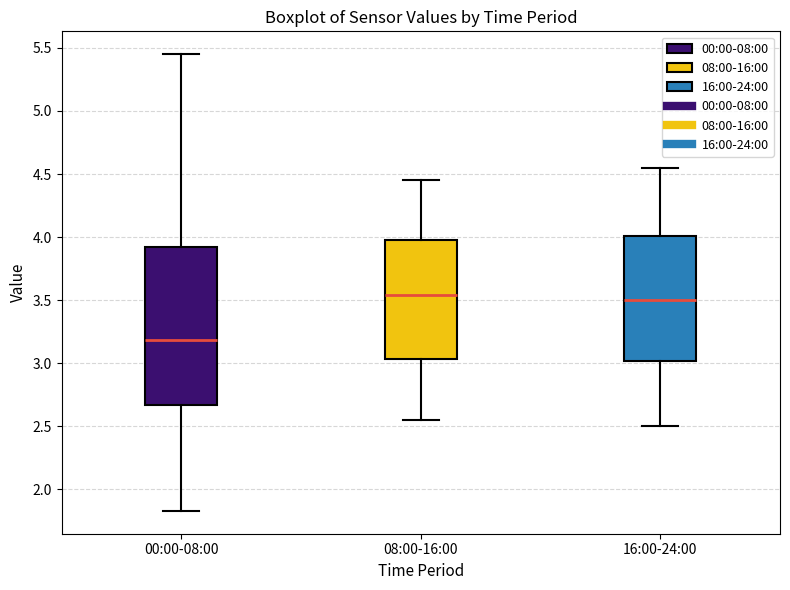

Which box is the tallest, from its lower edge to its upper edge?

00:00-08:00